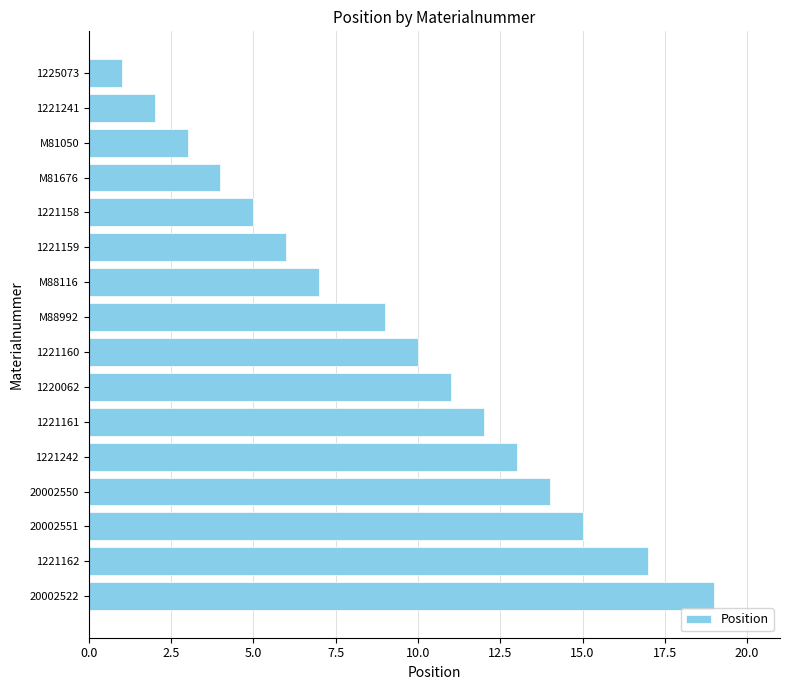

Which category has the lowest value across all series?

1225073